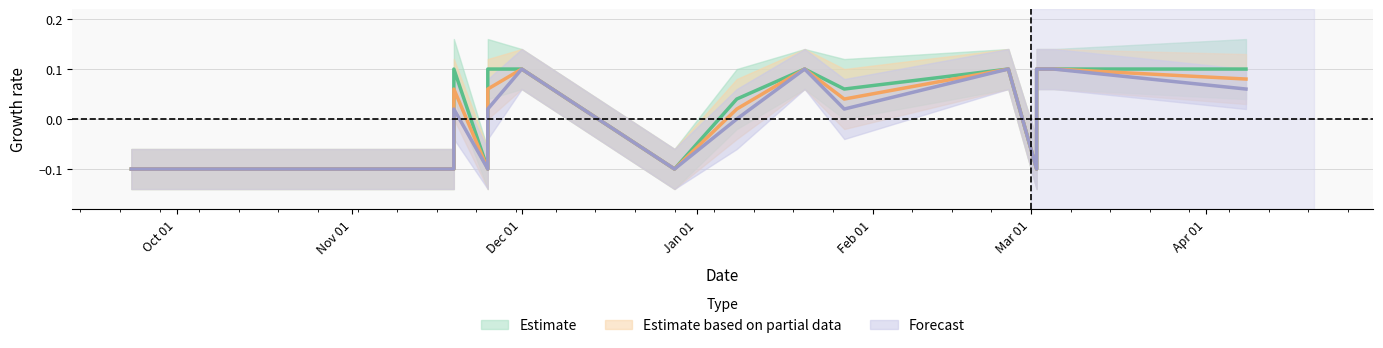

True or false: Estimate based on partial data and Forecast cross at least once.

False